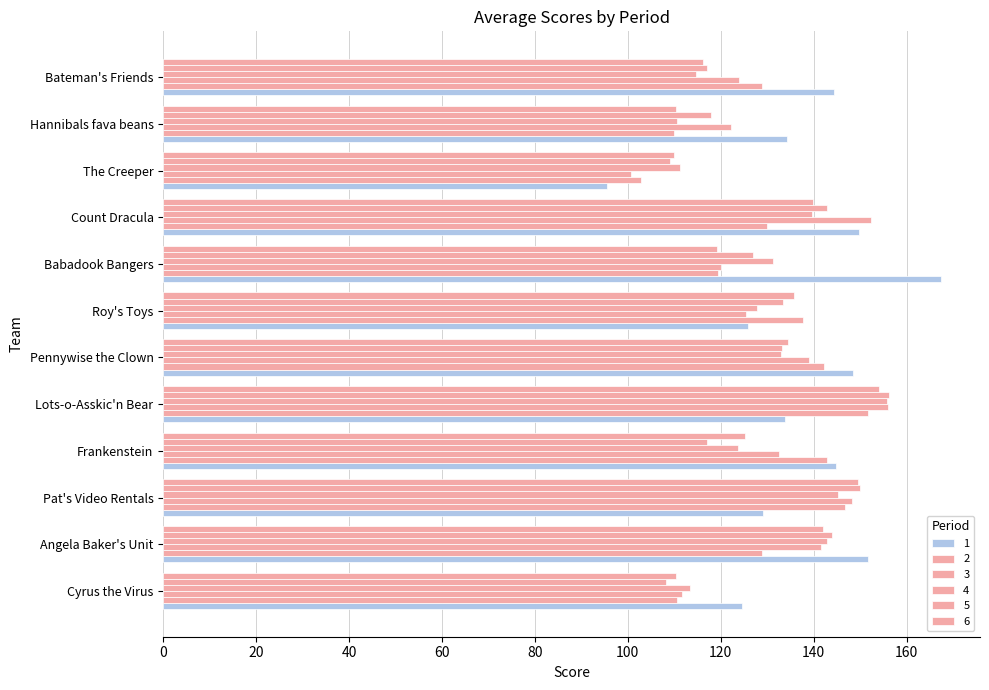

Reading right to left, list all the values displayed in this chart.

1: Bateman's Friends=144.4	Hannibals fava beans=134.2	The Creeper=95.5	Count Dracula=149.7	Babadook Bangers=167.4	Roy's Toys=125.9	Pennywise the Clown=148.5	Lots-o-Asskic'n Bear=133.9	Frankenstein=144.8	Pat's Video Rentals=129.1	Angela Baker's Unit=151.7	Cyrus the Virus=124.5
2: Bateman's Friends=128.8	Hannibals fava beans=109.9	The Creeper=102.8	Count Dracula=129.9	Babadook Bangers=119.4	Roy's Toys=137.8	Pennywise the Clown=142.2	Lots-o-Asskic'n Bear=151.6	Frankenstein=142.8	Pat's Video Rentals=146.7	Angela Baker's Unit=128.8	Cyrus the Virus=110.5
3: Bateman's Friends=123.8	Hannibals fava beans=122.1	The Creeper=100.7	Count Dracula=152.3	Babadook Bangers=120.1	Roy's Toys=125.3	Pennywise the Clown=139.0	Lots-o-Asskic'n Bear=156.0	Frankenstein=132.4	Pat's Video Rentals=148.3	Angela Baker's Unit=141.5	Cyrus the Virus=111.5
4: Bateman's Friends=114.8	Hannibals fava beans=110.6	The Creeper=111.3	Count Dracula=139.7	Babadook Bangers=131.3	Roy's Toys=127.7	Pennywise the Clown=132.9	Lots-o-Asskic'n Bear=155.8	Frankenstein=123.7	Pat's Video Rentals=145.2	Angela Baker's Unit=142.9	Cyrus the Virus=113.3
5: Bateman's Friends=117.0	Hannibals fava beans=117.8	The Creeper=109.2	Count Dracula=142.9	Babadook Bangers=126.9	Roy's Toys=133.4	Pennywise the Clown=133.3	Lots-o-Asskic'n Bear=156.2	Frankenstein=117.1	Pat's Video Rentals=150.0	Angela Baker's Unit=144.0	Cyrus the Virus=108.3
6: Bateman's Friends=116.2	Hannibals fava beans=110.3	The Creeper=109.9	Count Dracula=139.9	Babadook Bangers=119.2	Roy's Toys=135.8	Pennywise the Clown=134.5	Lots-o-Asskic'n Bear=154.0	Frankenstein=125.2	Pat's Video Rentals=149.6	Angela Baker's Unit=141.9	Cyrus the Virus=110.4